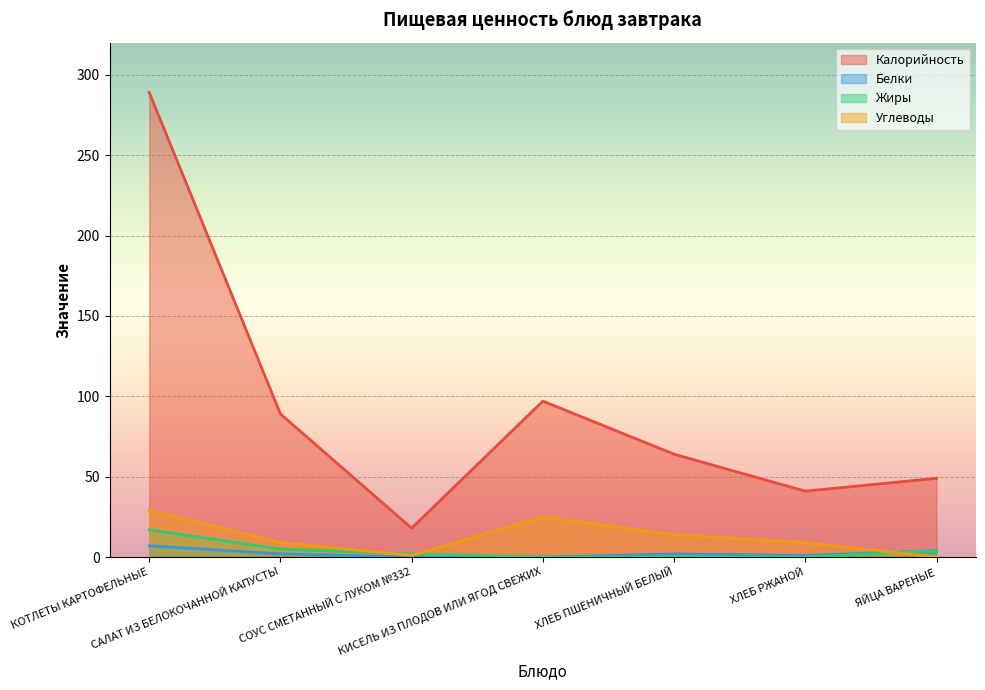

What is the spread (max minus min) of values at ХЛЕБ РЖАНОЙ?

41